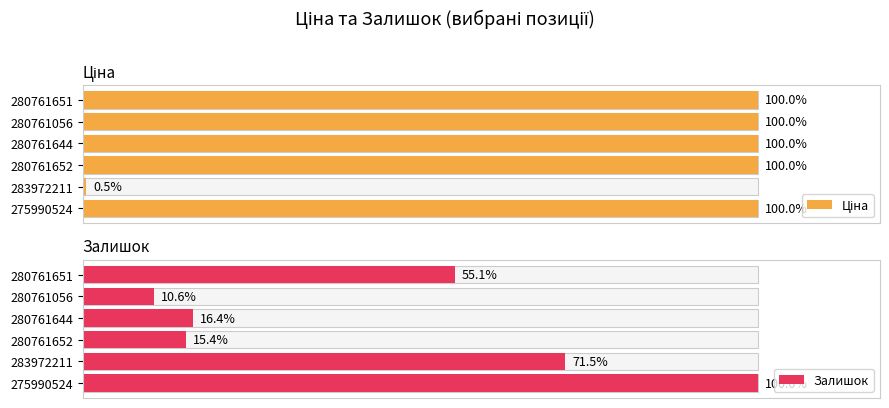

How many data points does each series have?

6